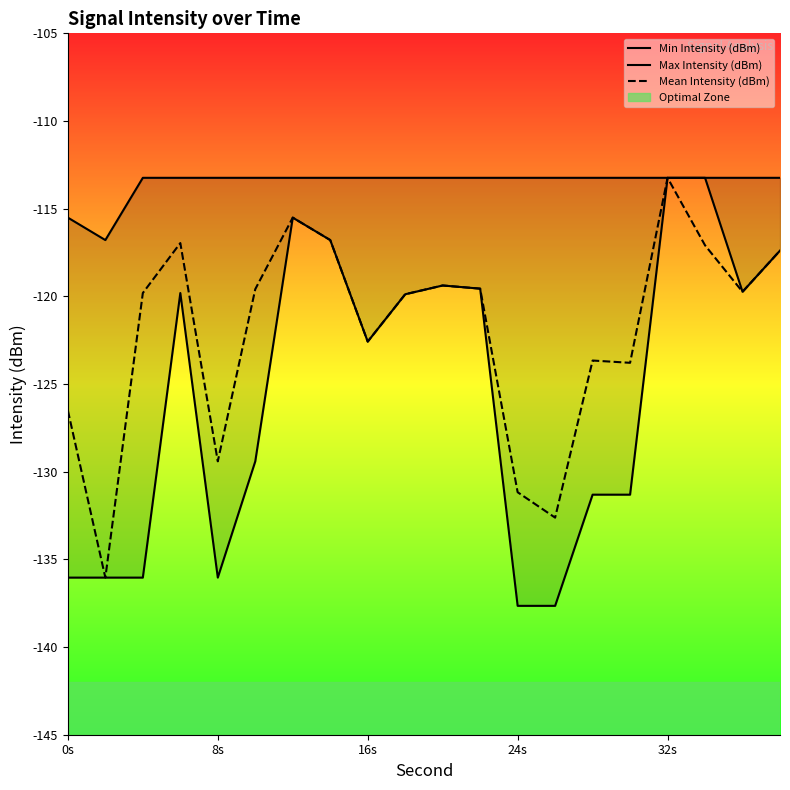

At how many categories does at least one series exceed -136?

20